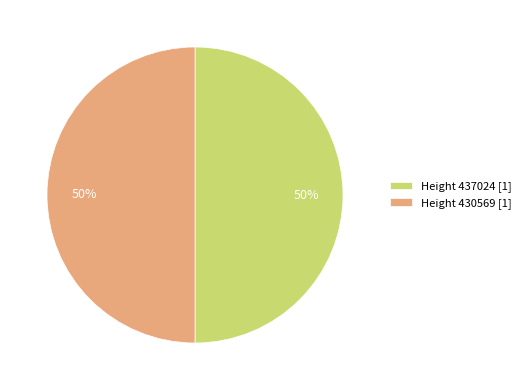

Do Height 437024 [1] and Height 430569 [1] together represent more than half of the pie?

Yes